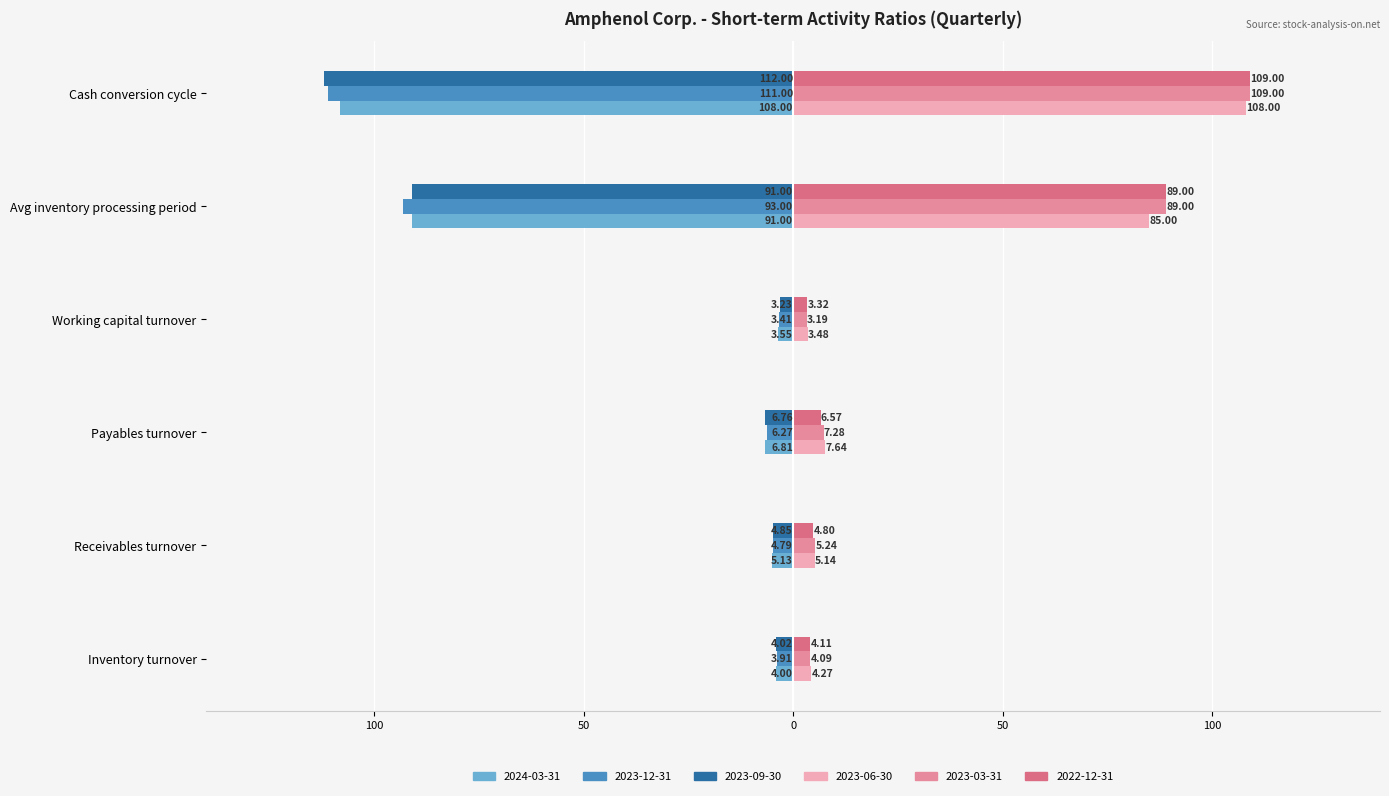

What is the value of the 2024-03-31 bar at the 2nd from the left?

-5.1